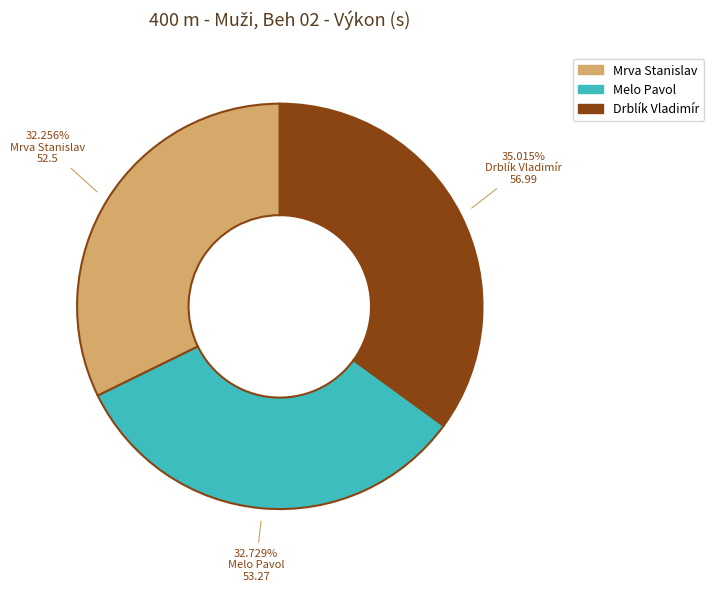

What percentage is the Drblík Vladimír slice, to the nearest percent?

35%